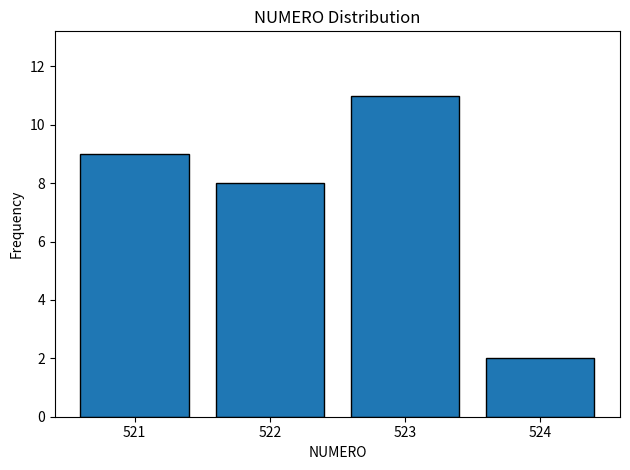

Reading right to left, list all the values displayed in this chart.

2	11	8	9